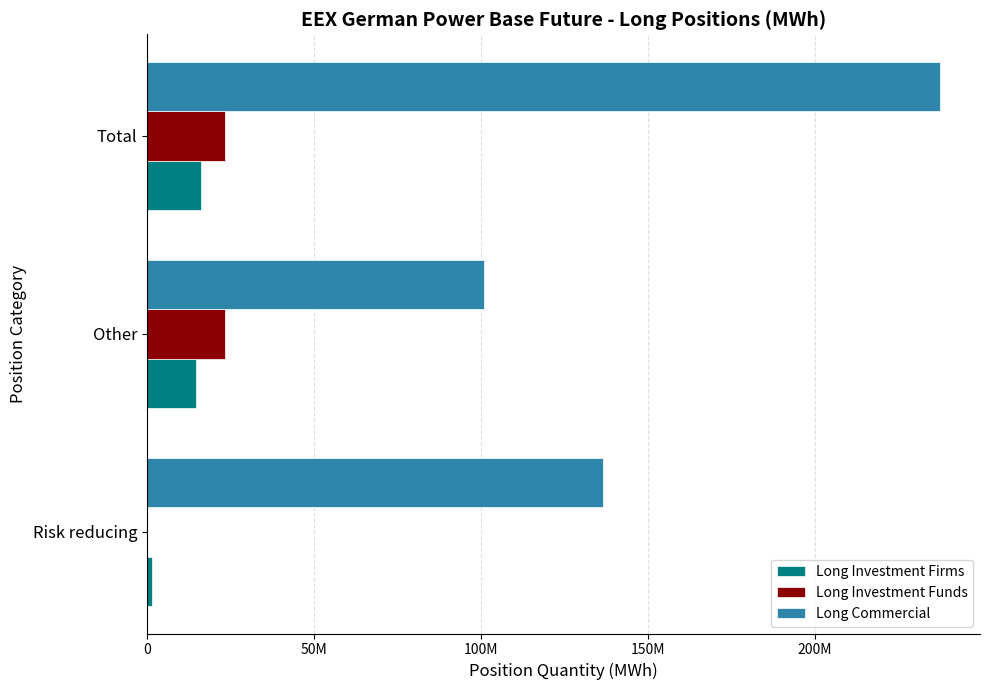

What are all the series names shown in the legend?

Long Investment Firms, Long Investment Funds, Long Commercial